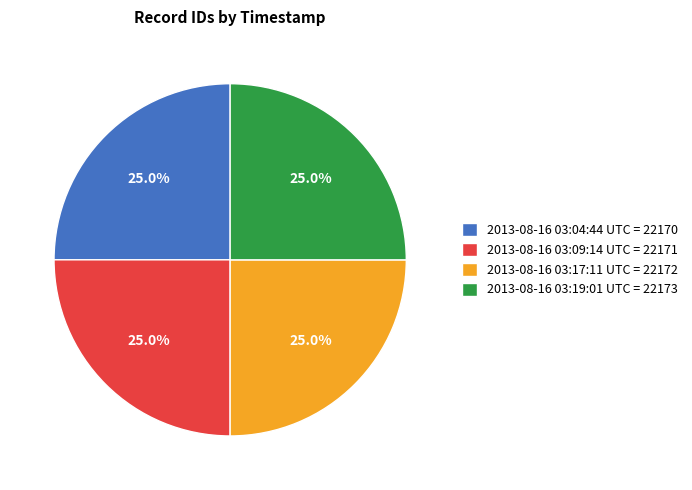

How many segments does this pie chart have?

4